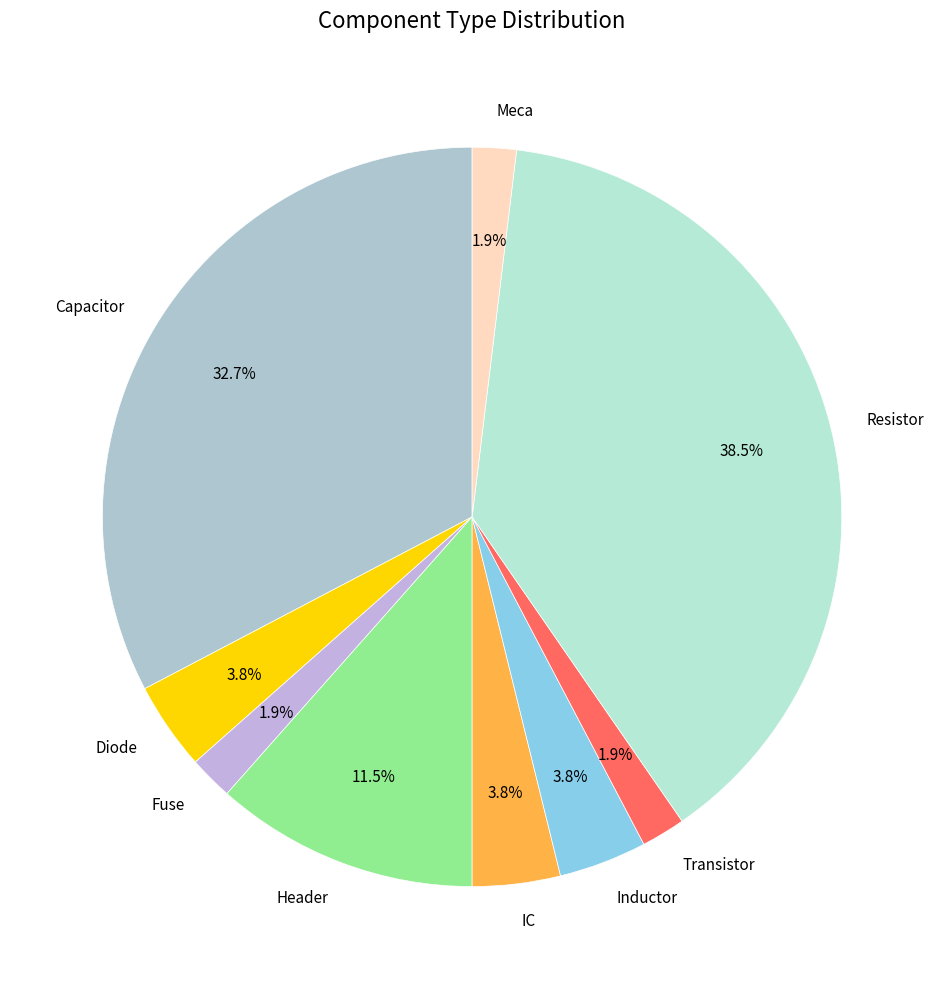

Count the number of slices in the pie.

9